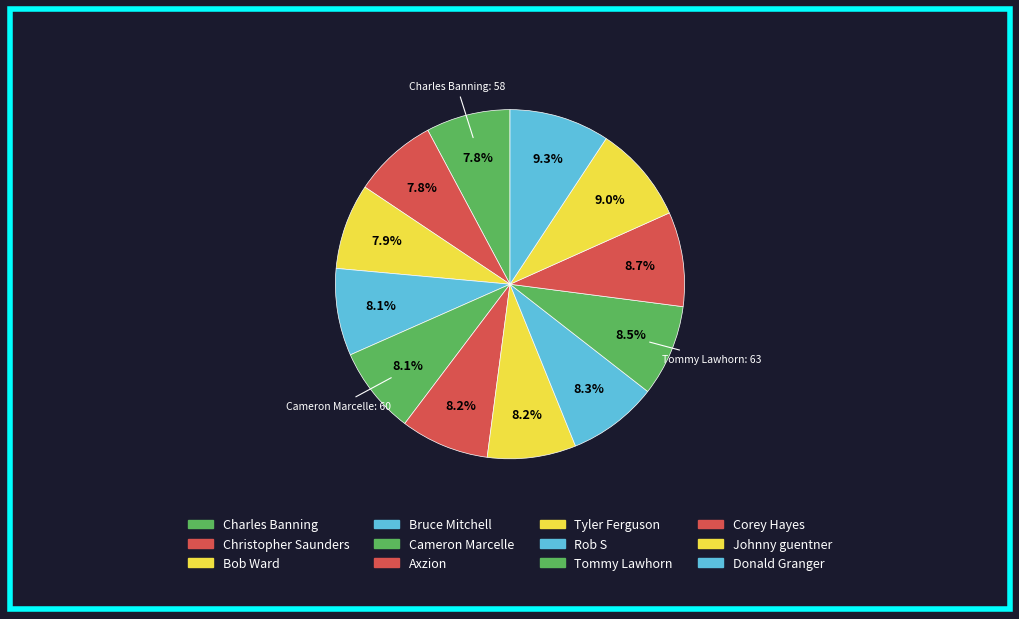

How many slices are in this pie chart?

12